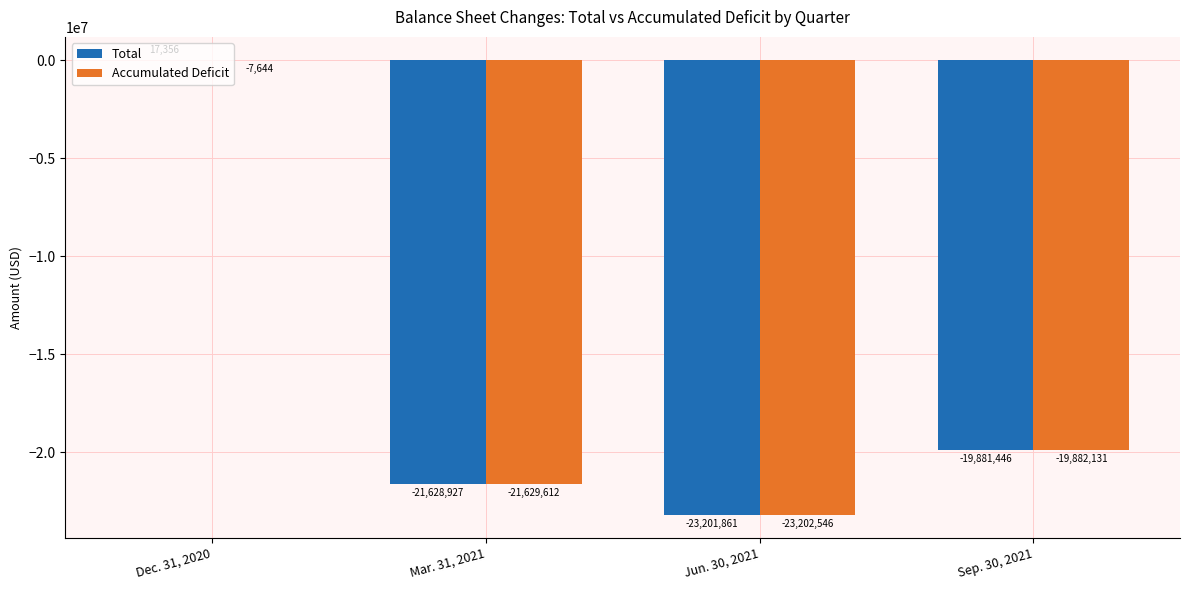

Are the bars grouped side by side (vs. stacked)?

Yes